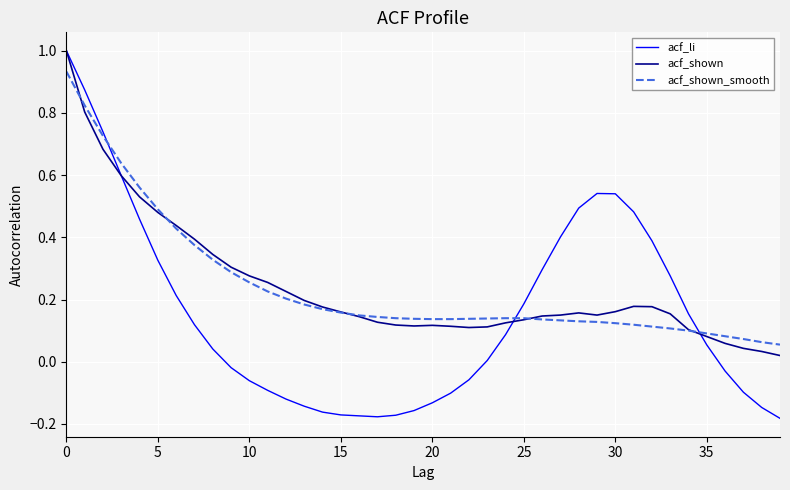

Which series has the widest spread of values?

acf_li